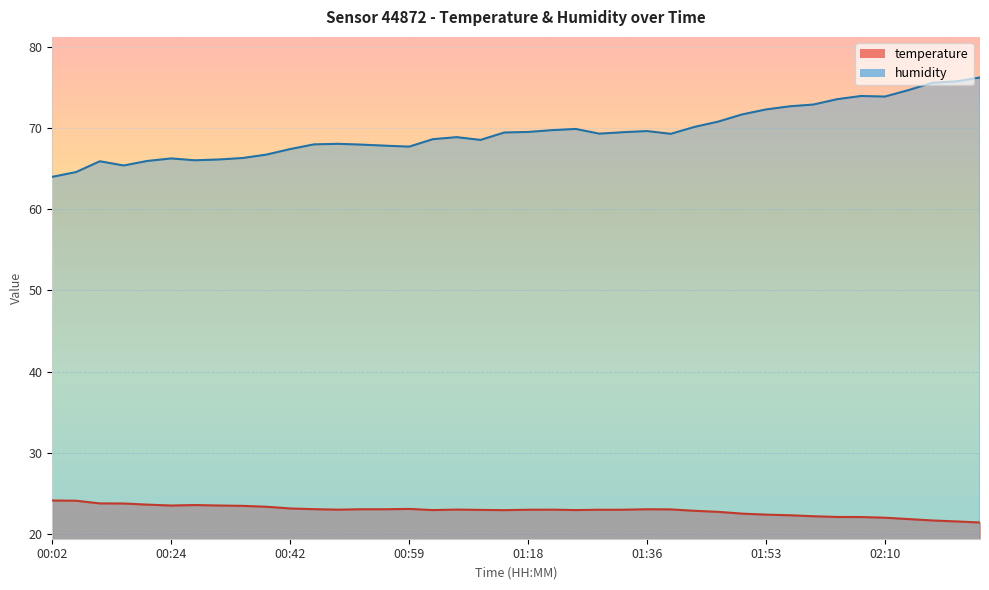

What are all the series names shown in the legend?

temperature, humidity